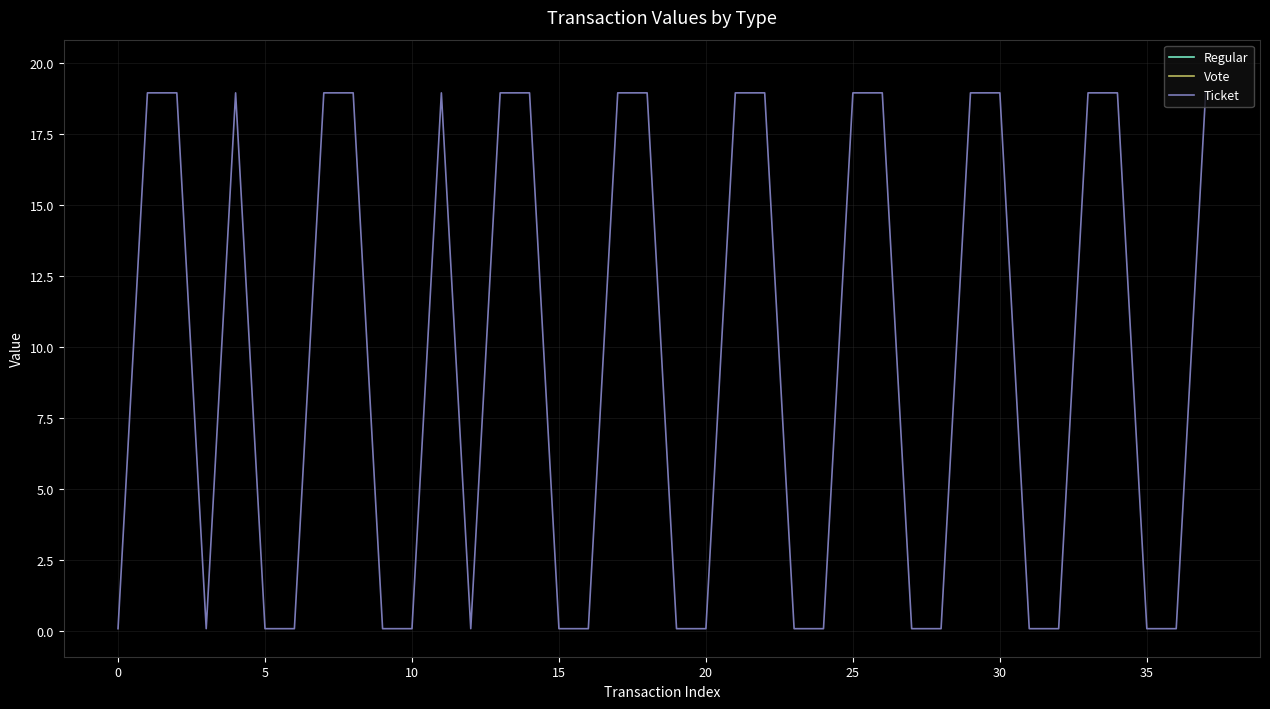

What is the maximum value shown in the chart?

19.0